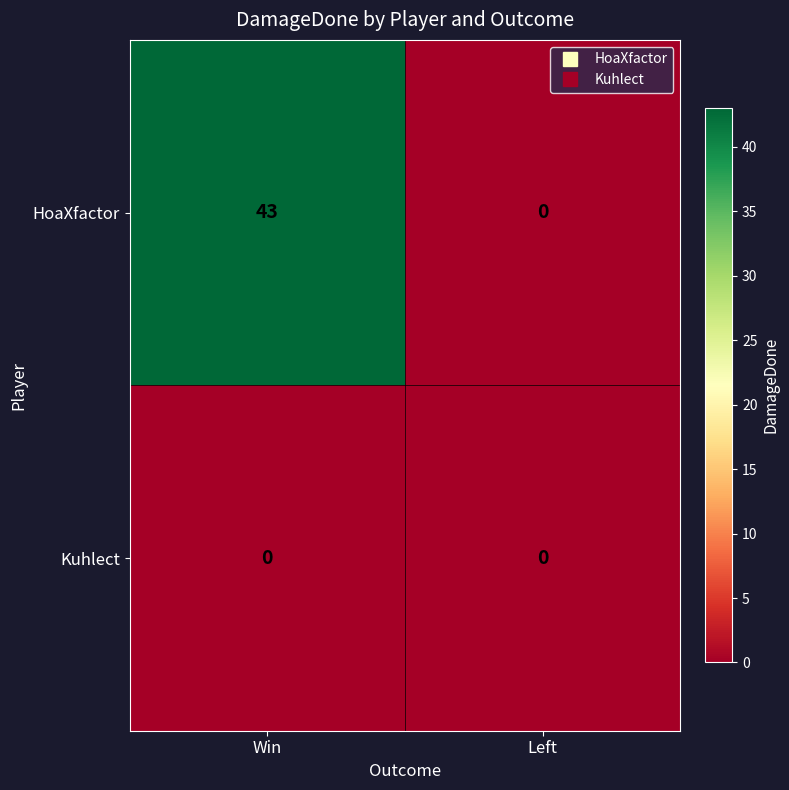

Which label corresponds to the largest value in the chart?

Win